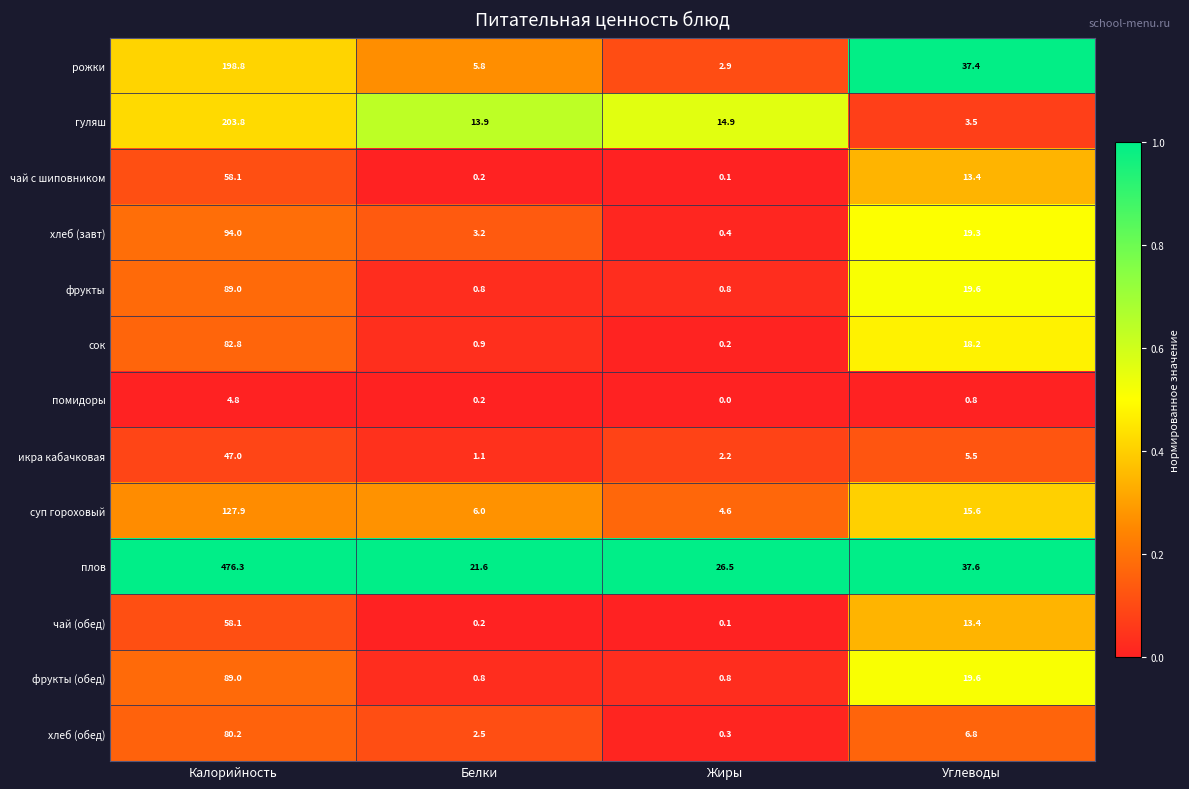

At which category is the sum across all series the highest?

Калорийность